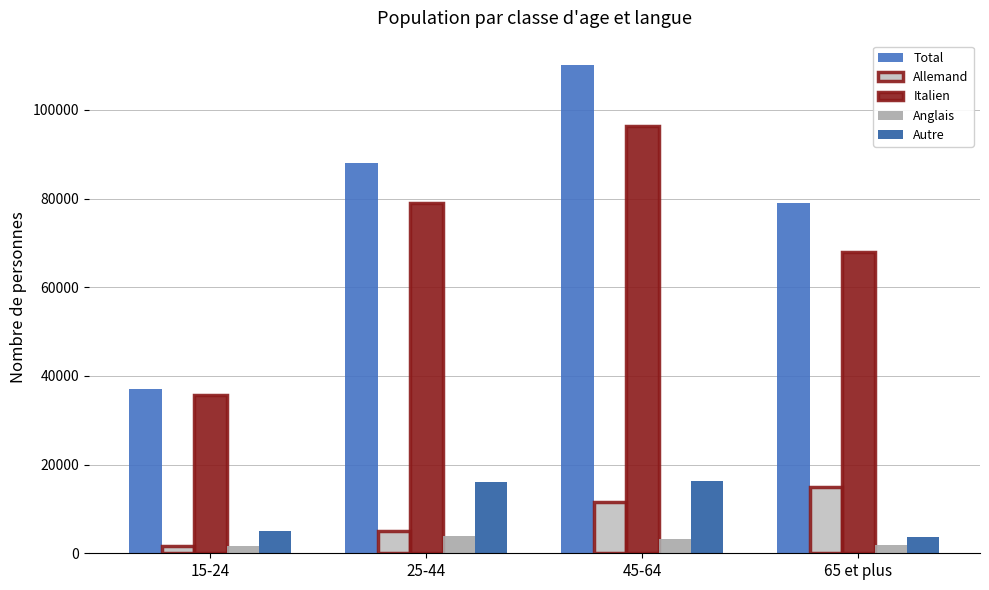

What is the sum of all Autre values?

41080.5